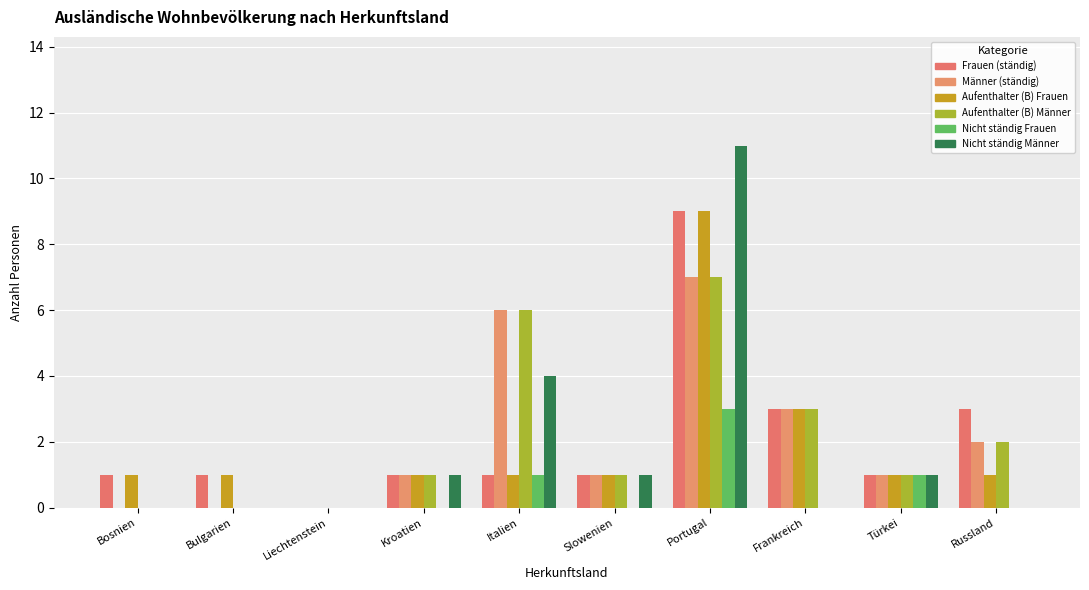

What value does the Aufenthalter (B) Frauen series have at Russland?

1